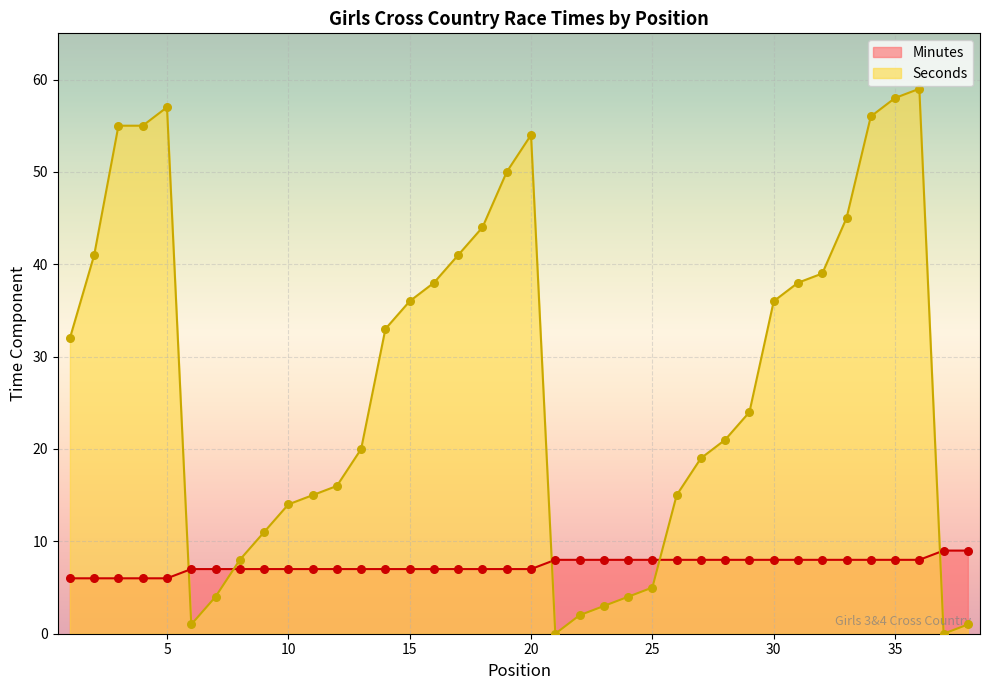

What are all the series names shown in the legend?

Minutes, Seconds